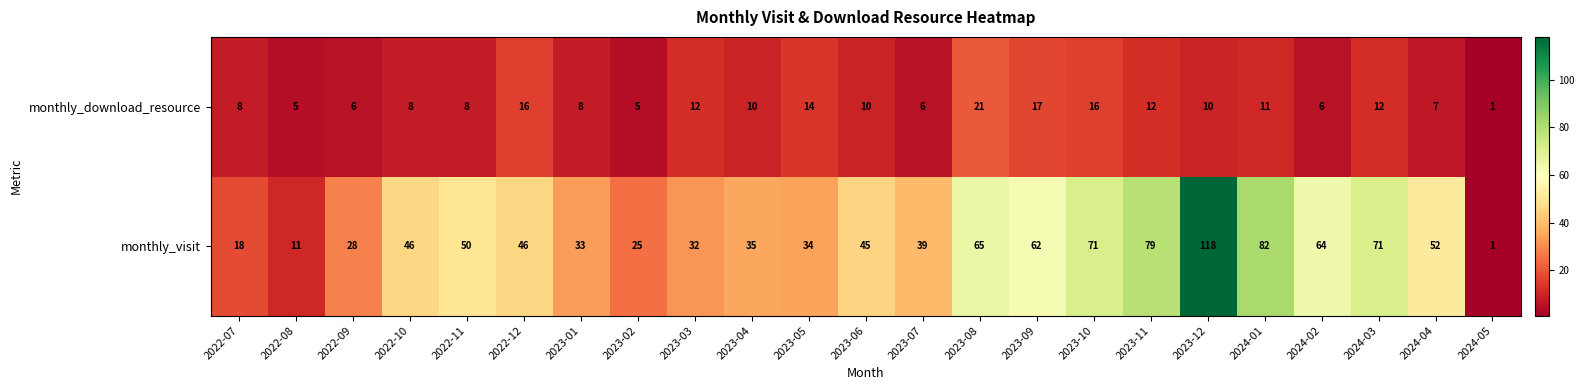

List the series in order of their overall mean, highest first.

monthly_visit, monthly_download_resource